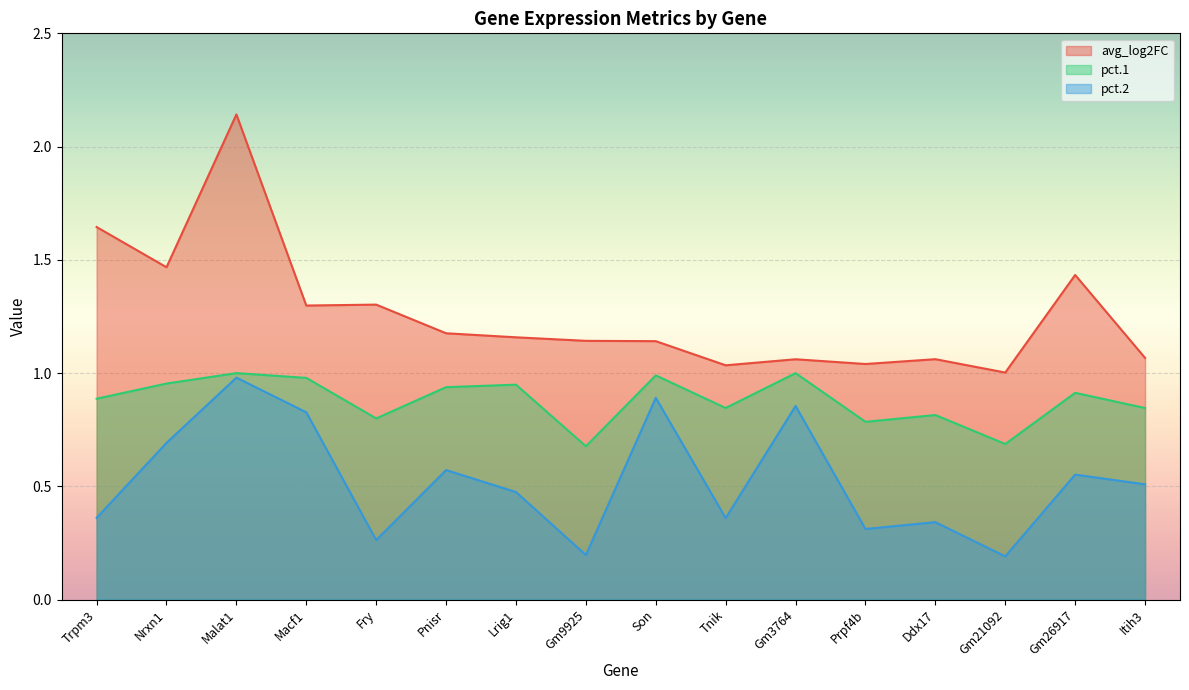

The avg_log2FC series shows 0.6 at Gm21092. True or false?

False